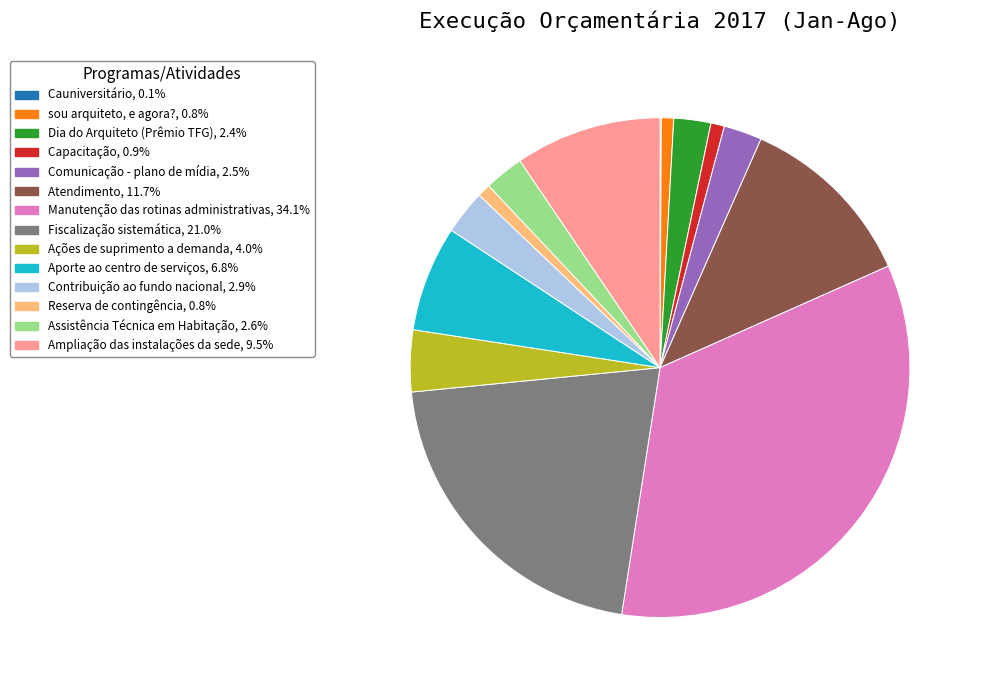

What is the ratio of the value at Ações de suprimento a demanda to the value at Manutenção das rotinas administrativas?

0.1